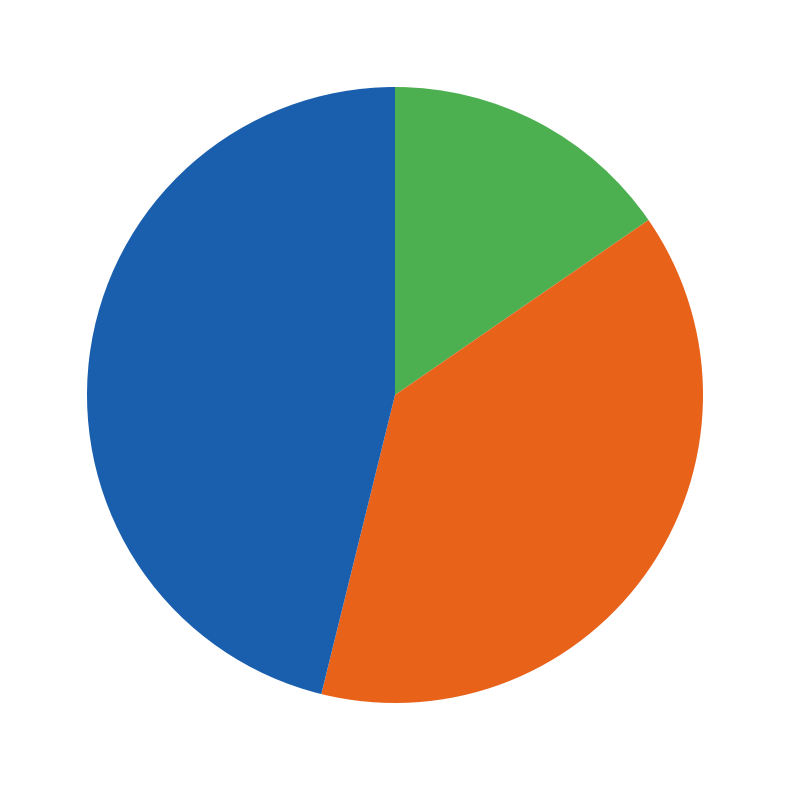

Is there any slice that represents more than half of the pie?

No